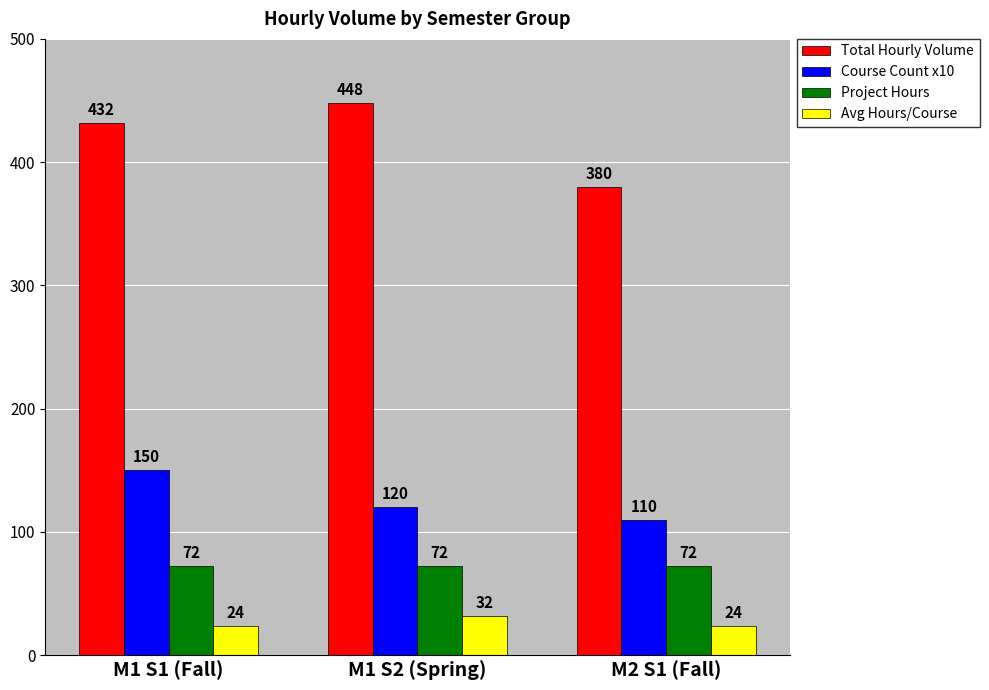

What is the label of the 3rd bar from the right?

M1 S1 (Fall)